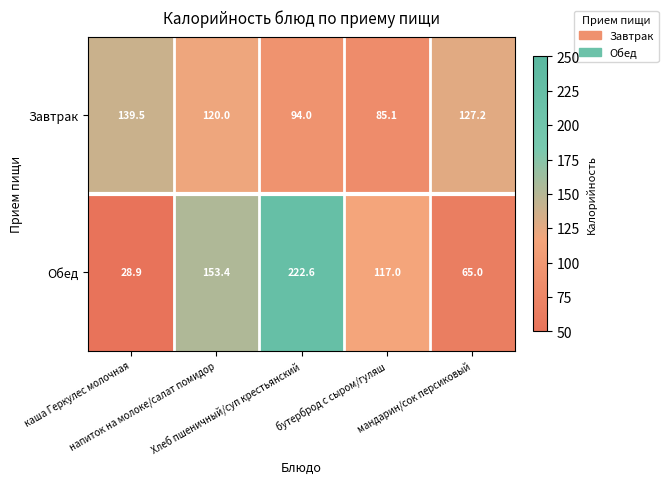

What is the smallest value displayed?

28.9